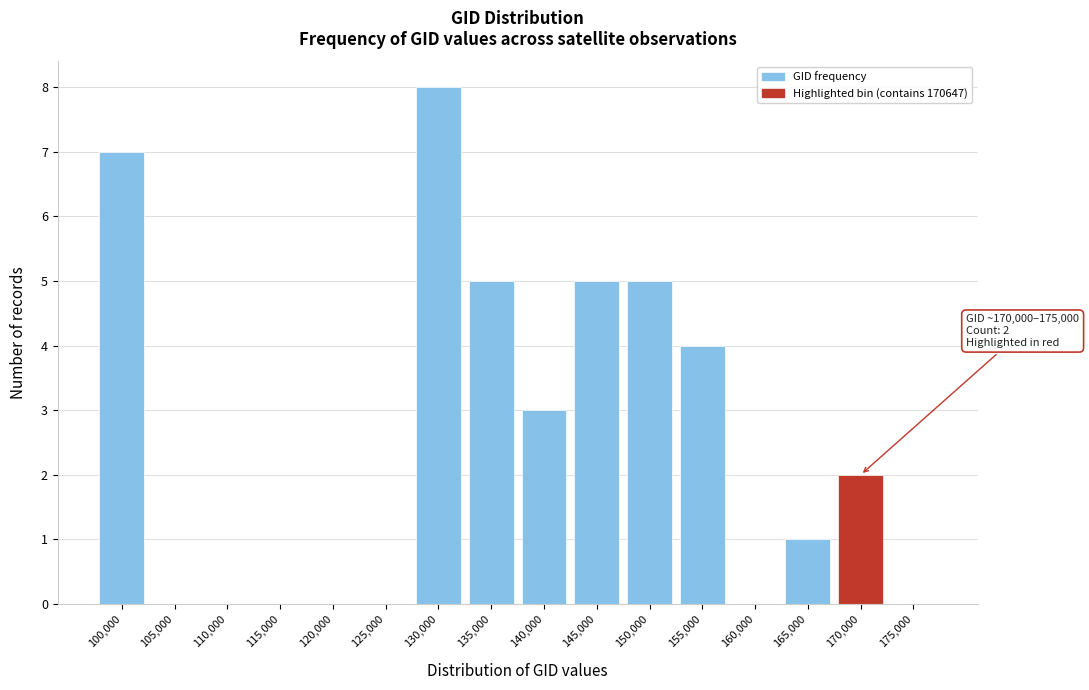

Reading left to right, what are all the values shown in this chart?

100,000=7	105,000=0	110,000=0	115,000=0	120,000=0	125,000=0	130,000=8	135,000=5	140,000=3	145,000=5	150,000=5	155,000=4	160,000=0	165,000=1	170,000=2	175,000=0